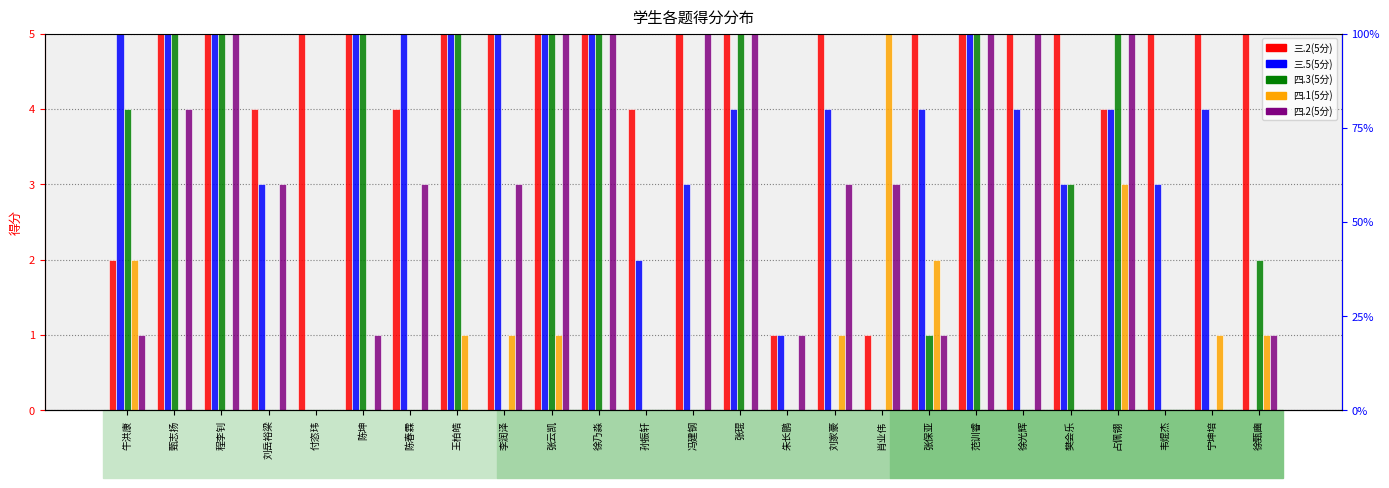

At which category is the sum across all series the highest?

张云凯